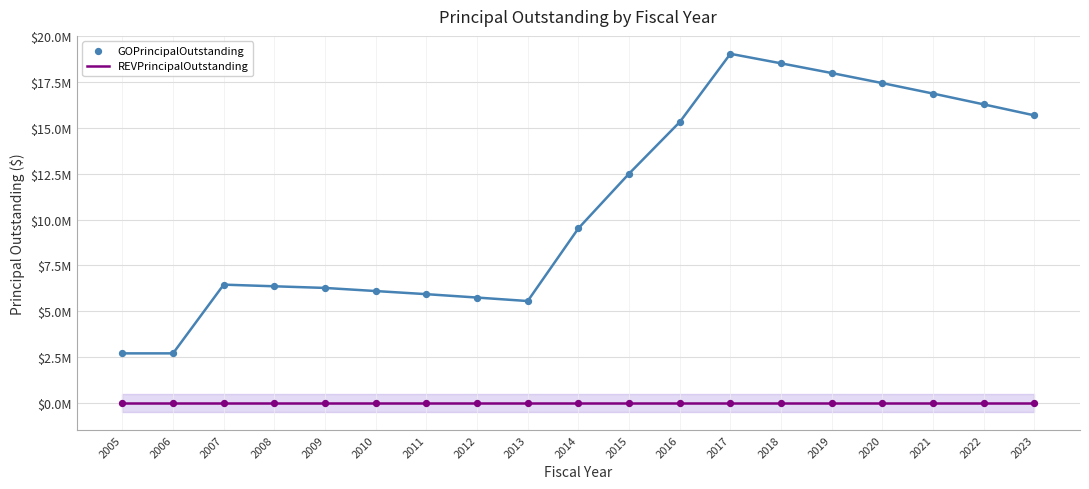

Which series contains the lowest Y value?

REVPrincipalOutstanding